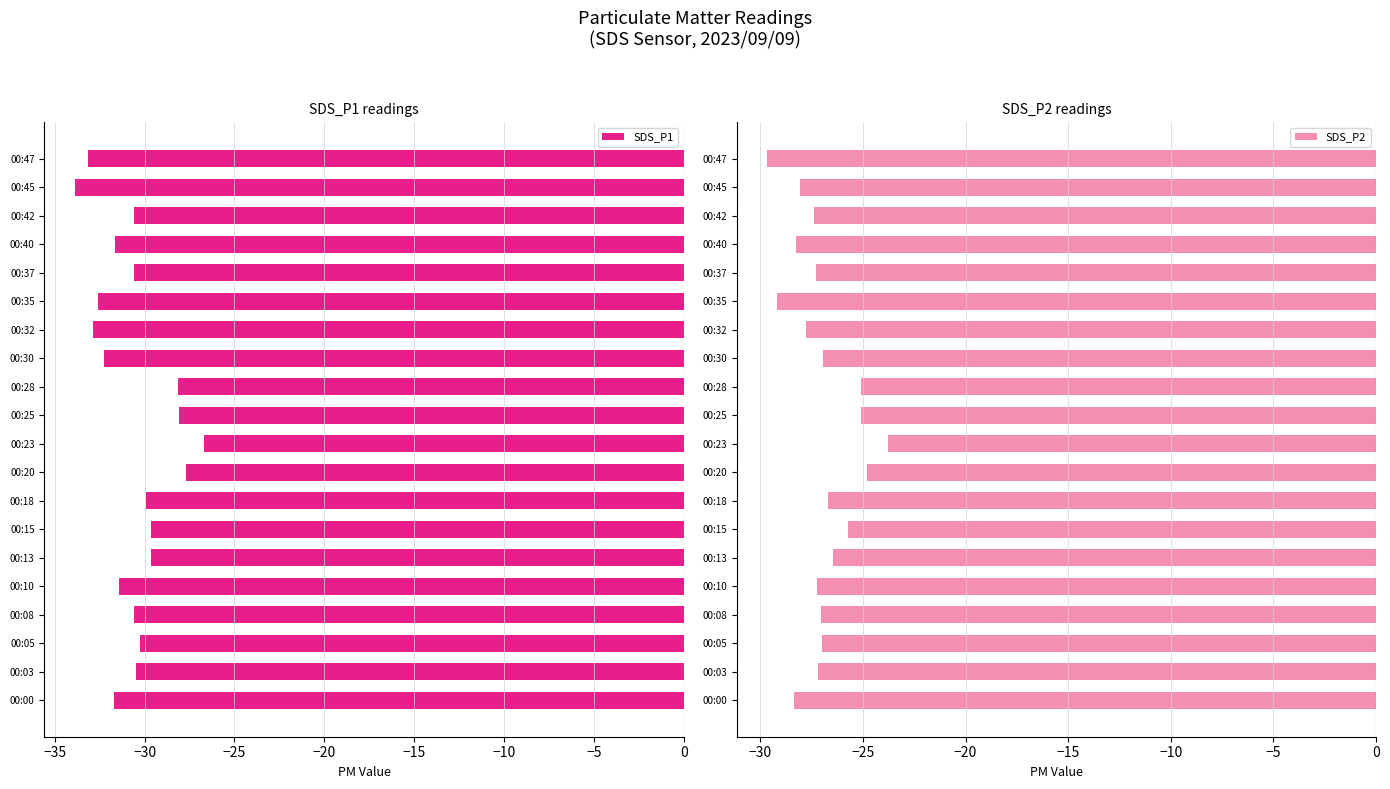

What is the sum of all SDS_P1 values?

-611.8